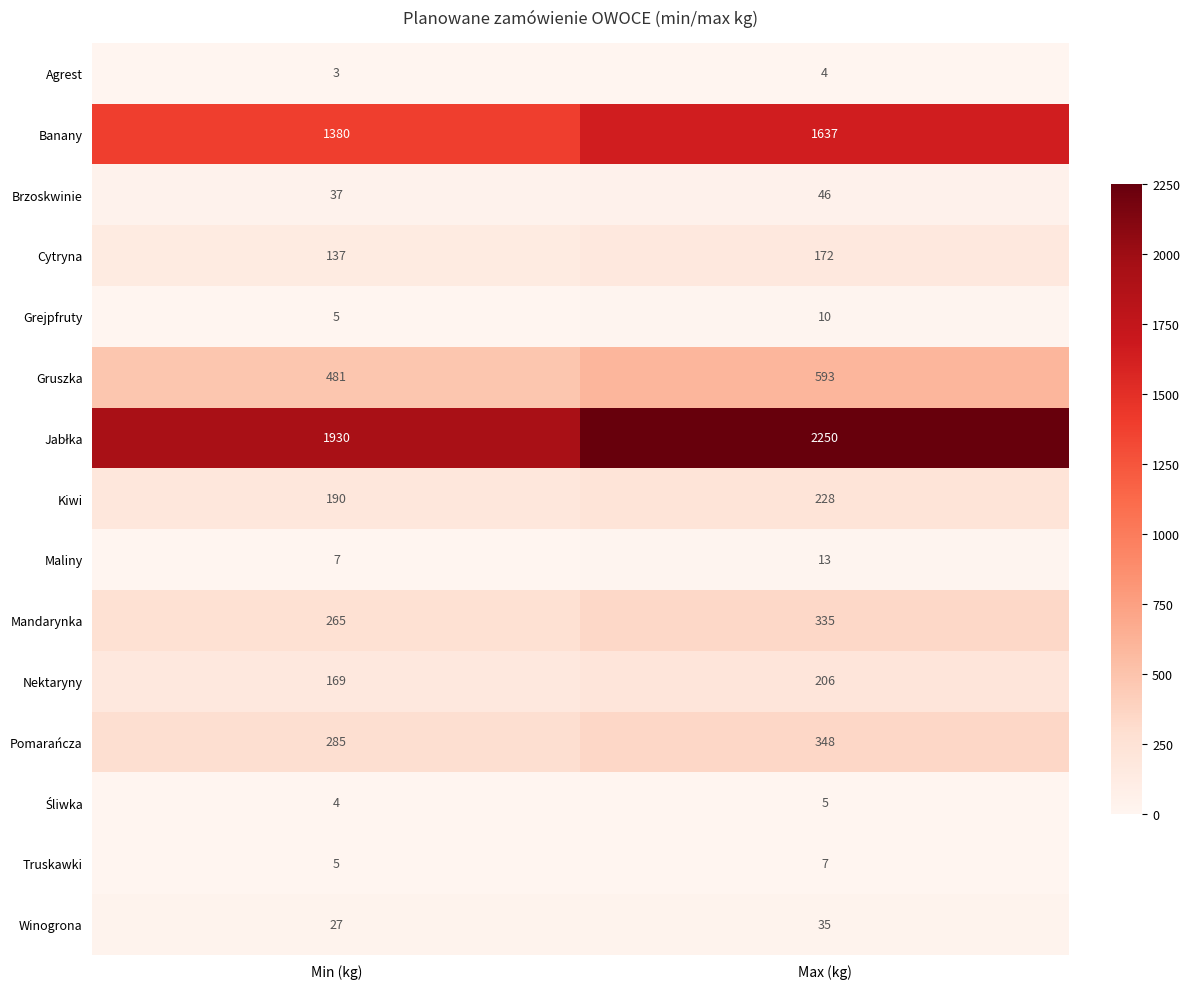

What is the sum of all Truskawki values?

12